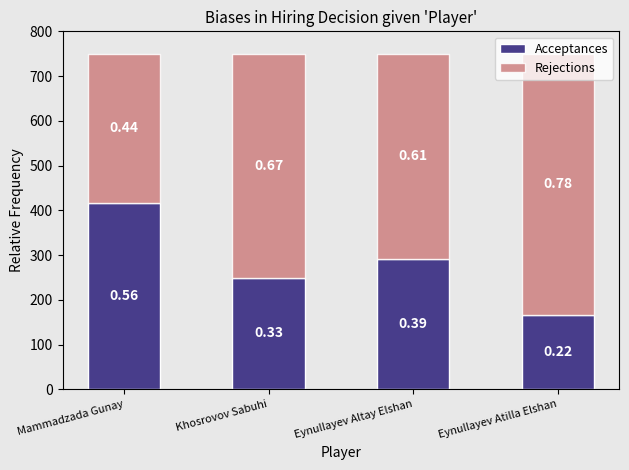

Between Khosrovov Sabuhi and Mammadzada Gunay, which is larger?

Mammadzada Gunay